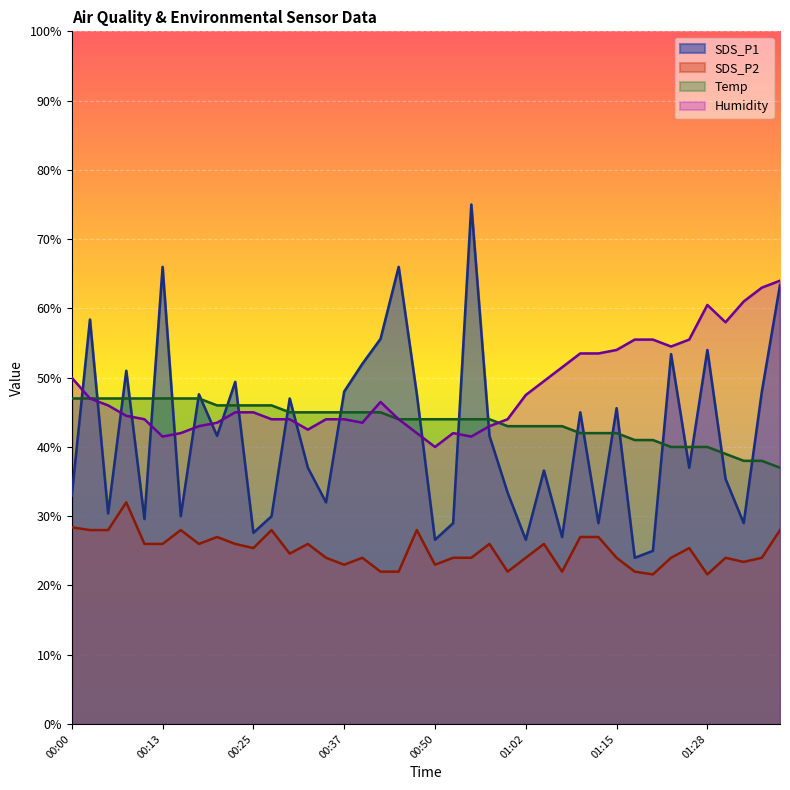

Is it true that SDS_P2 equals 25.4 at 00:25?

True